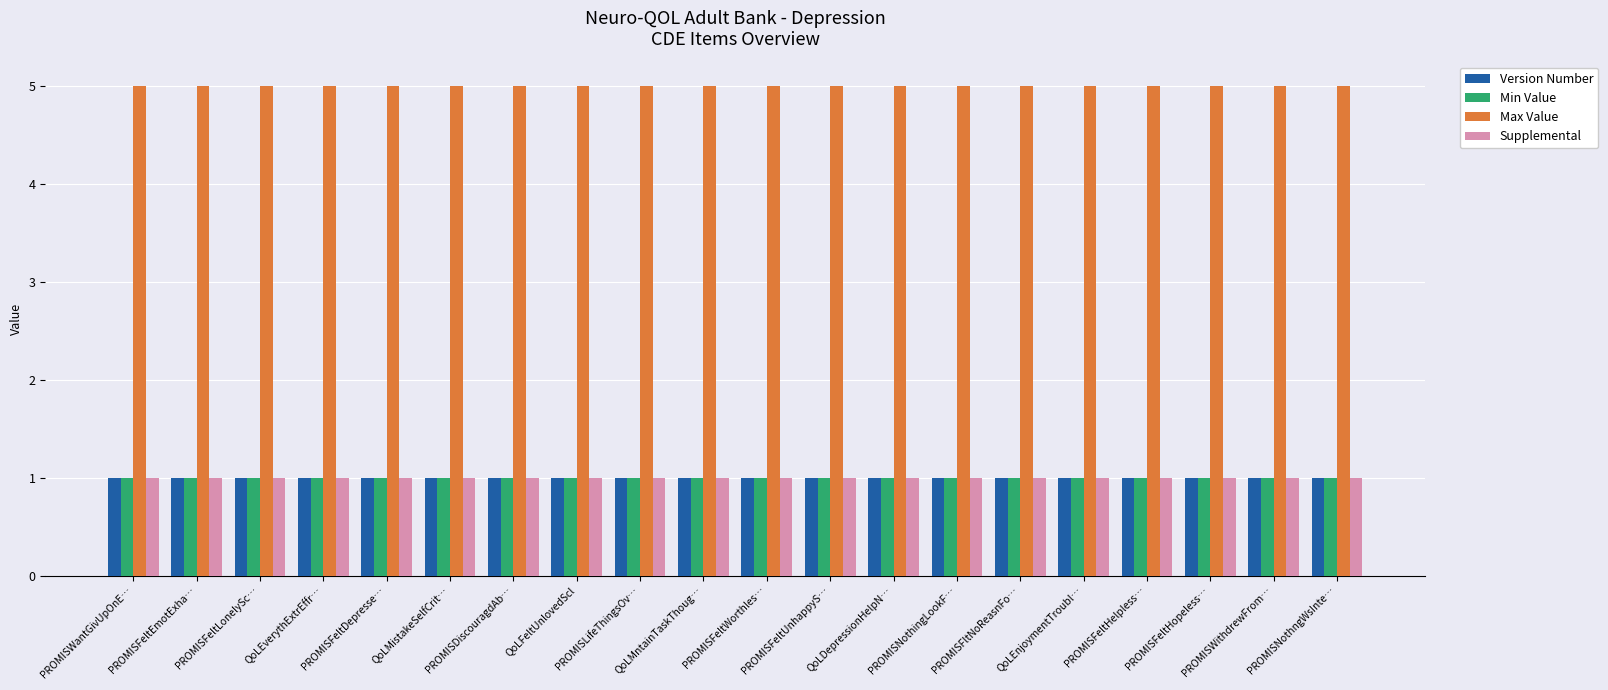

The Min Value series shows 0 at PROMISFeltLonelySc…. True or false?

False